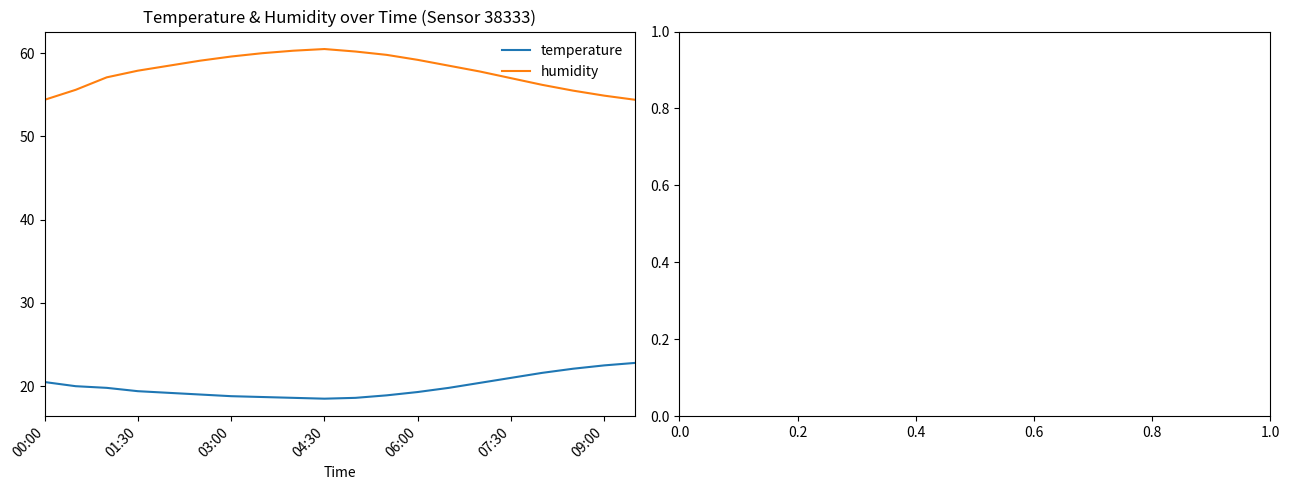

True or false: temperature and humidity cross at least once.

False